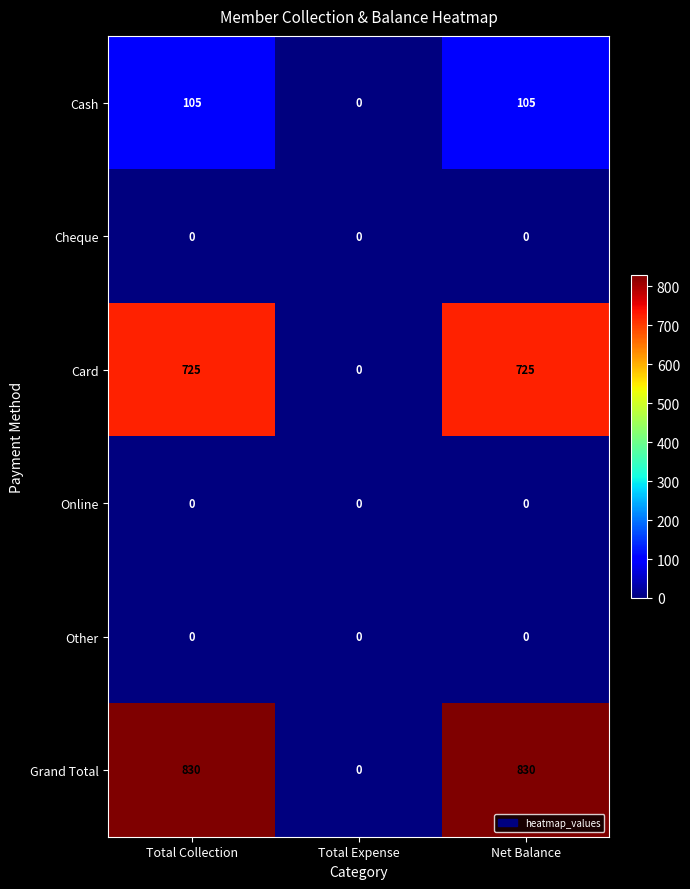

What is the greatest value displayed?

830